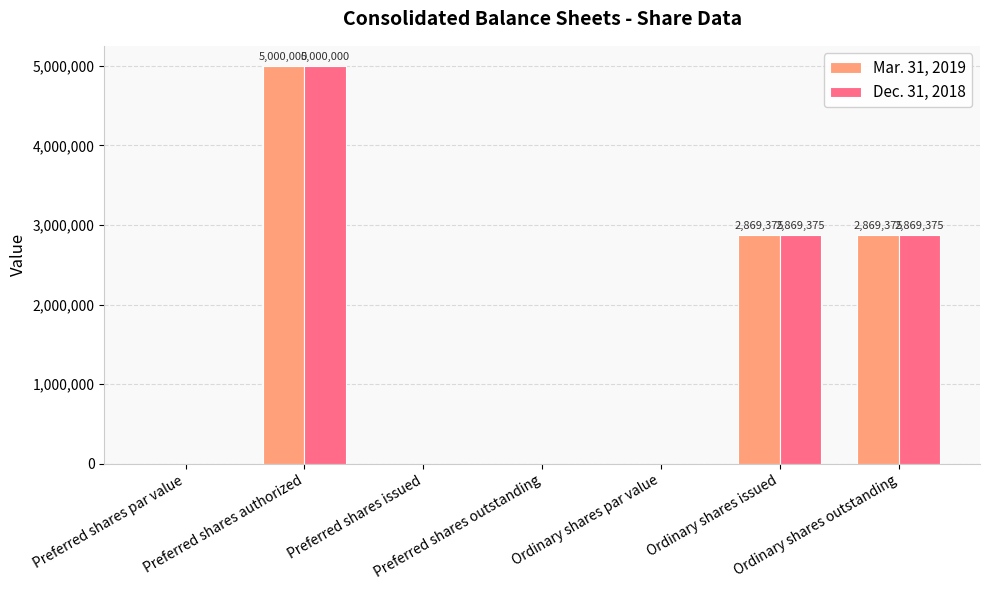

Reading right to left, list all the values displayed in this chart.

Mar. 31, 2019: Ordinary shares outstanding=2869375	Ordinary shares issued=2869375	Ordinary shares par value=0	Preferred shares outstanding=0	Preferred shares issued=0	Preferred shares authorized=5000000	Preferred shares par value=0
Dec. 31, 2018: Ordinary shares outstanding=2869375	Ordinary shares issued=2869375	Ordinary shares par value=0	Preferred shares outstanding=0	Preferred shares issued=0	Preferred shares authorized=5000000	Preferred shares par value=0